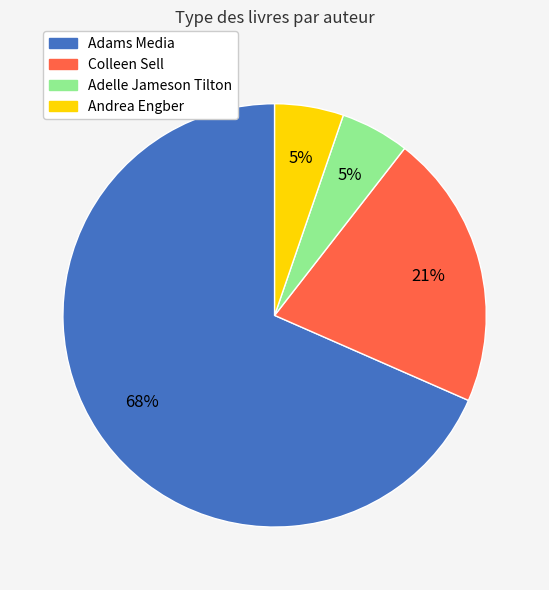

To the nearest percent, what portion does Colleen Sell represent?

21%